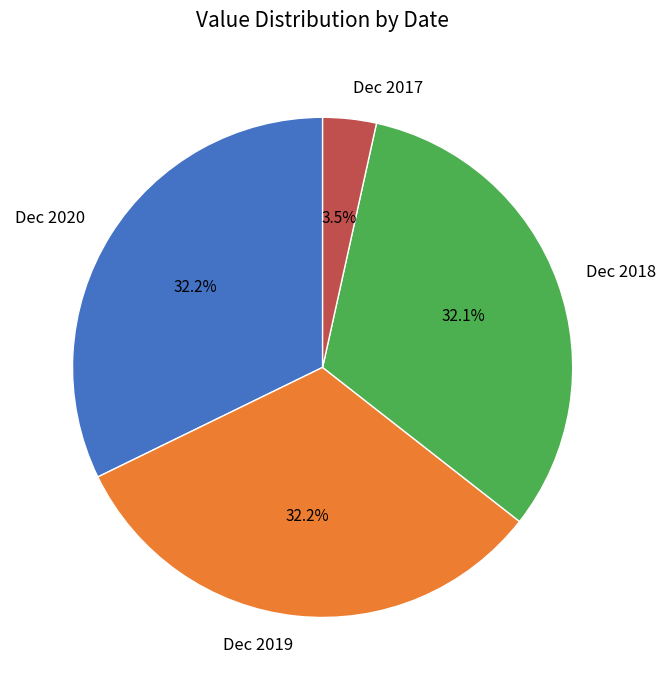

Approximately how many times larger is the value at Dec 2019 compared to Dec 2020?

1.0